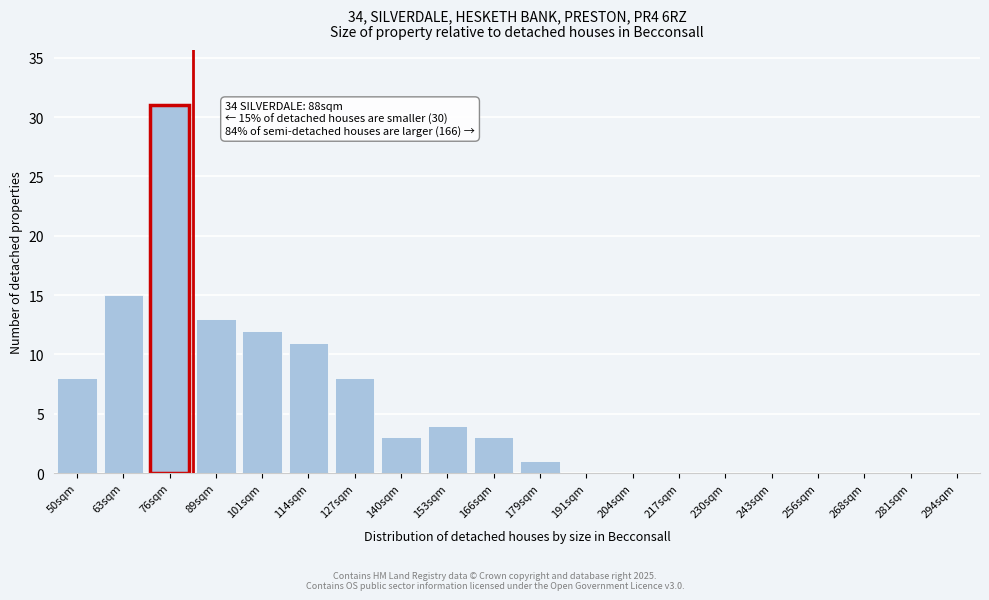

What is the greatest value displayed?

31